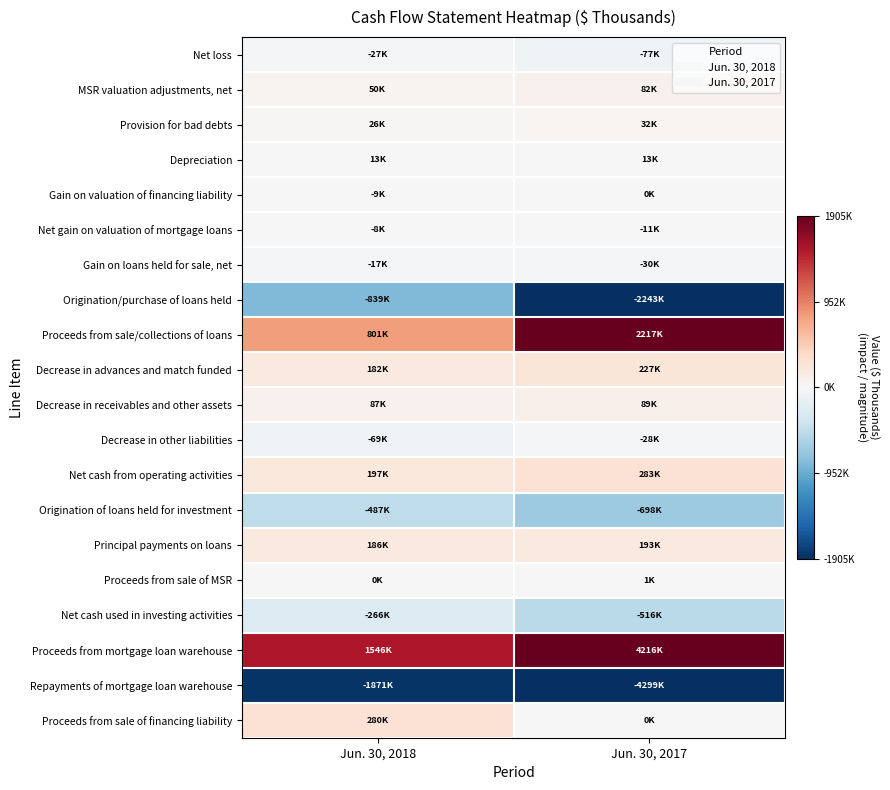

What is the minimum value shown in the chart?

-4299411